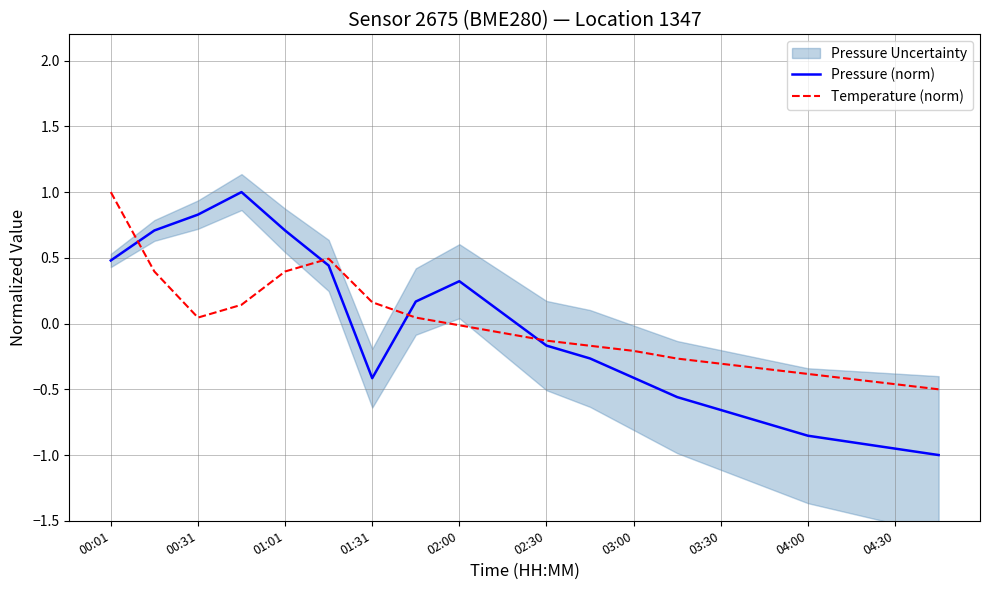

True or false: Pressure (norm) and Temperature (norm) cross at least once.

True